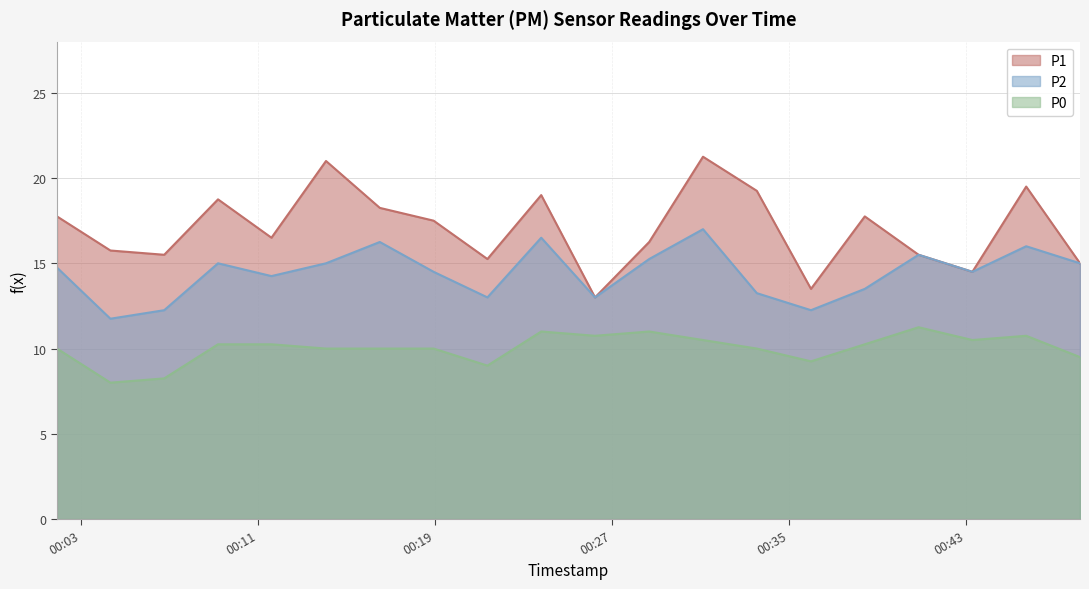

What is the sum of the P0 values at 2024-02-15T00:40:52 and 2024-02-15T00:43:18?

21.8